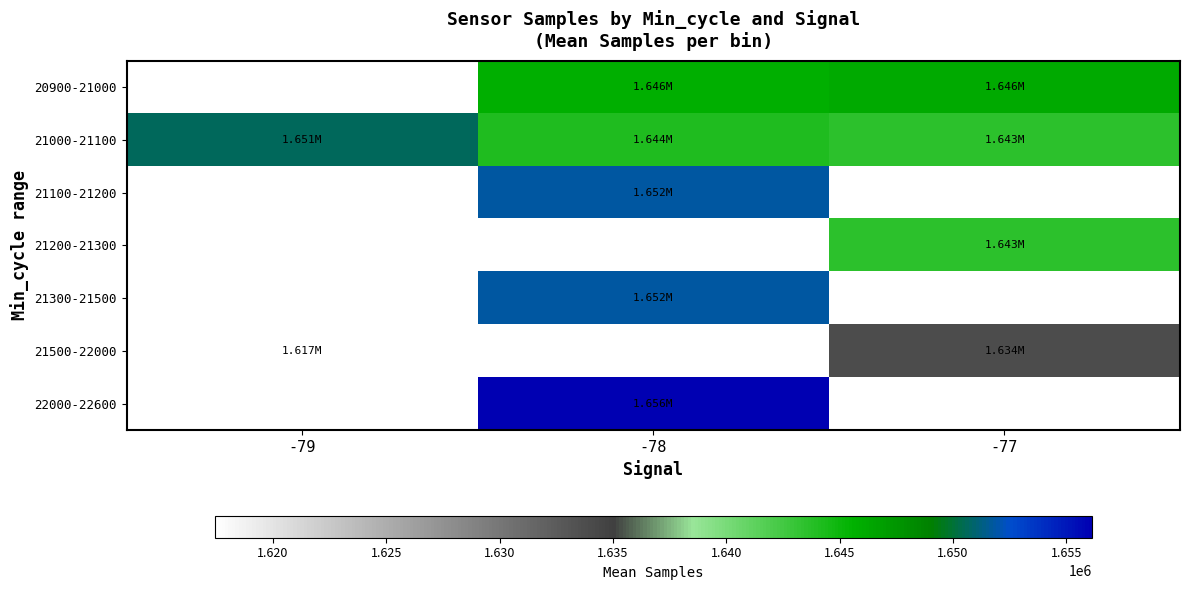

At which category does the chart reach its minimum across all series?

-79